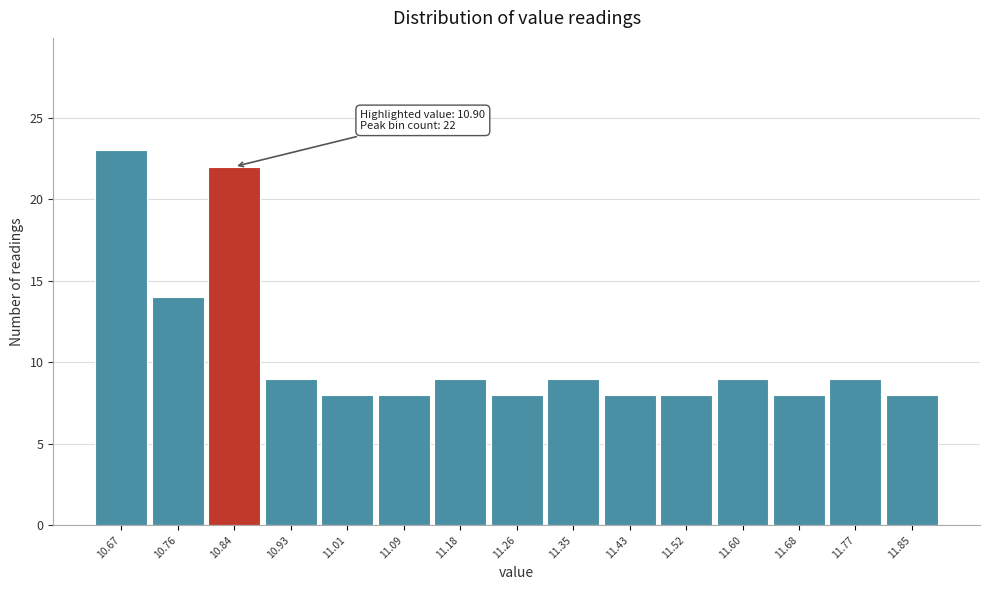

Reading right to left, list all the values displayed in this chart.

8	9	8	9	8	8	9	8	9	8	8	9	22	14	23